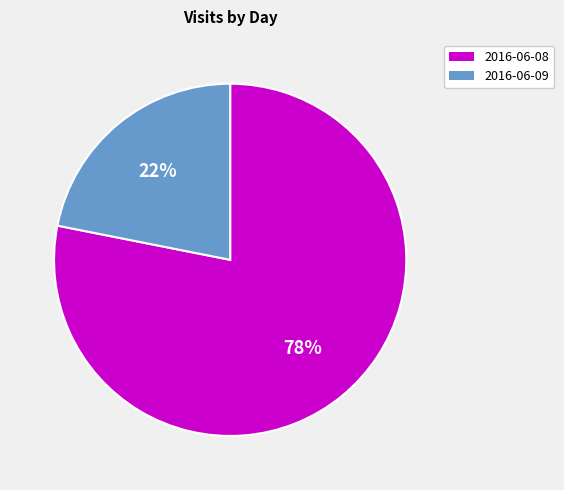

Does 2016-06-09 account for over 50% of the chart?

No